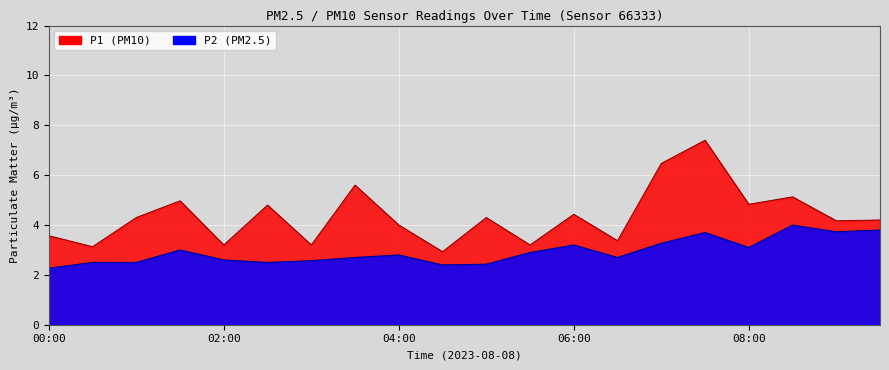

True or false: P1 has more than 2 points higher than both neighbors.

True